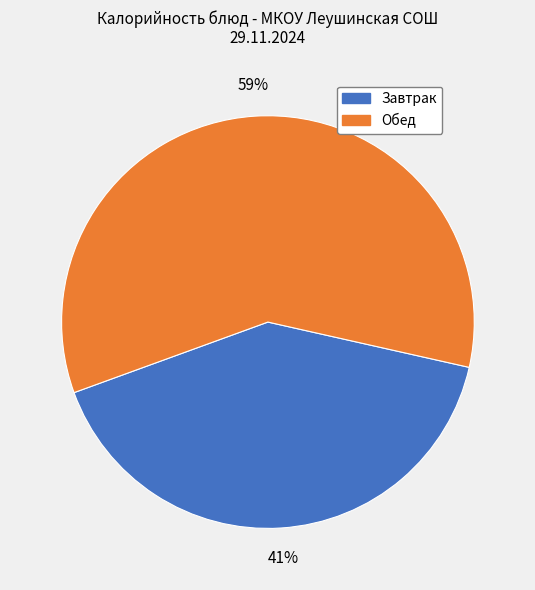

Is there a majority slice in this chart?

Yes